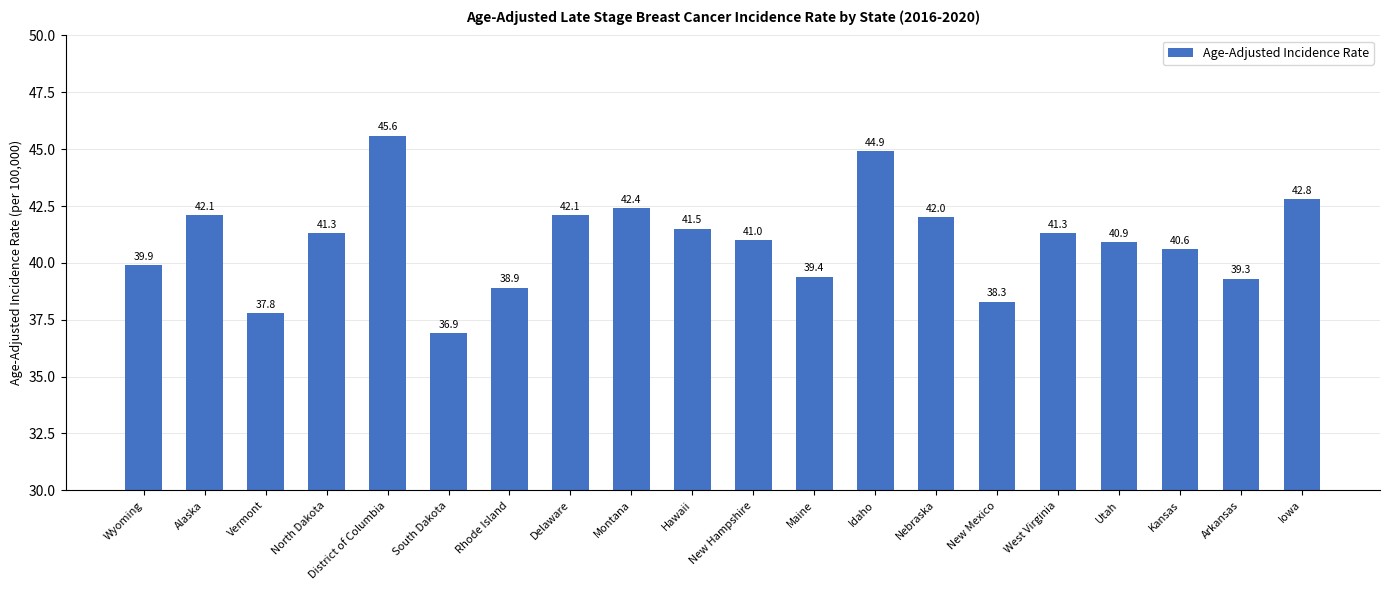

Which label corresponds to the largest value in the chart?

District of Columbia